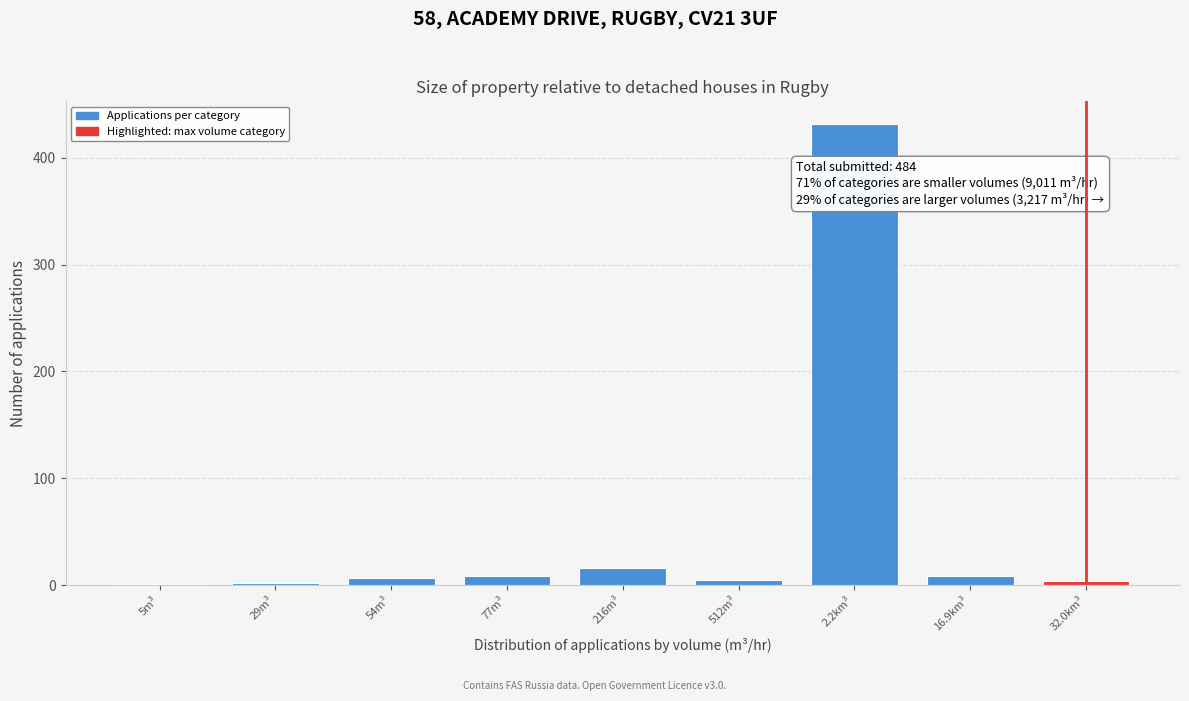

Is it true that the value at 2.2km³ is 431?

True